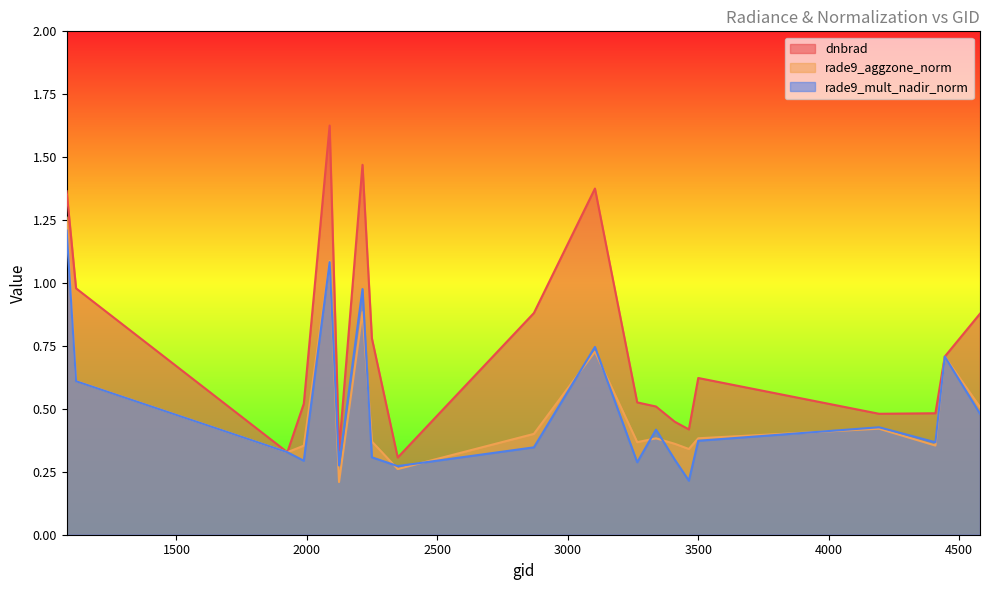

What is the maximum value for dnbrad?

1.6